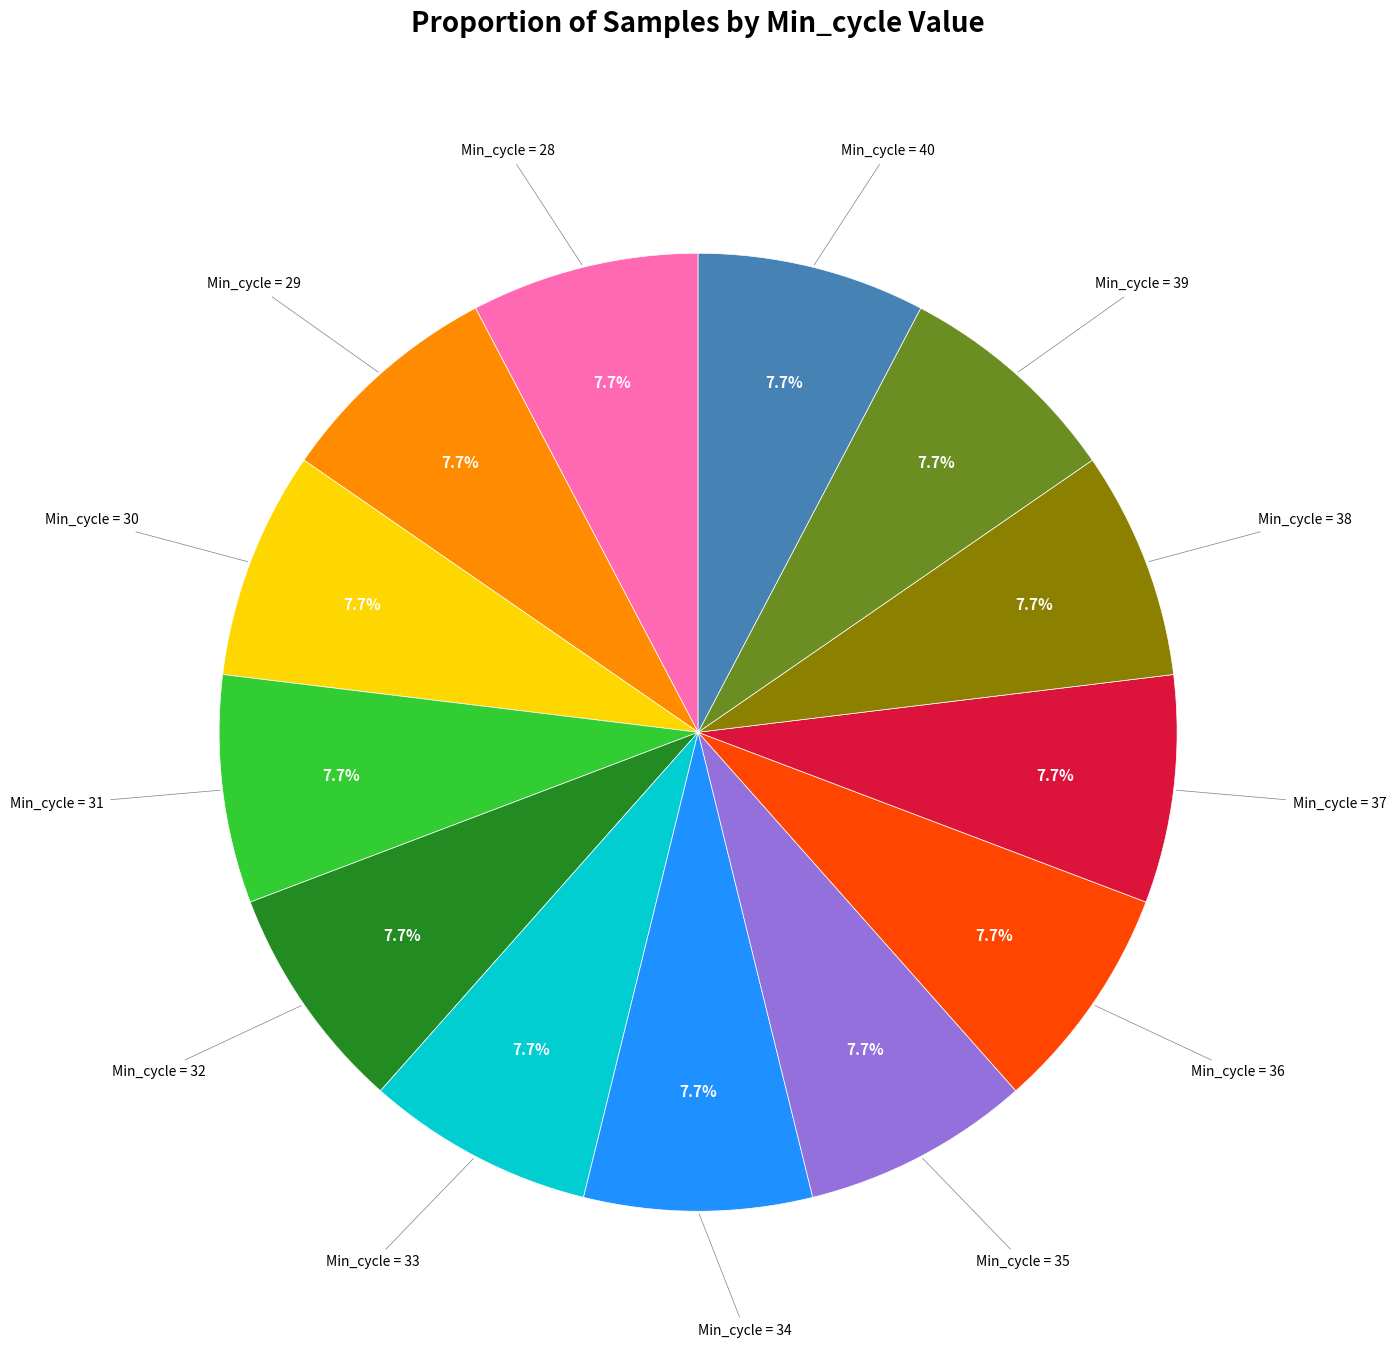

Does any single category account for the majority?

No